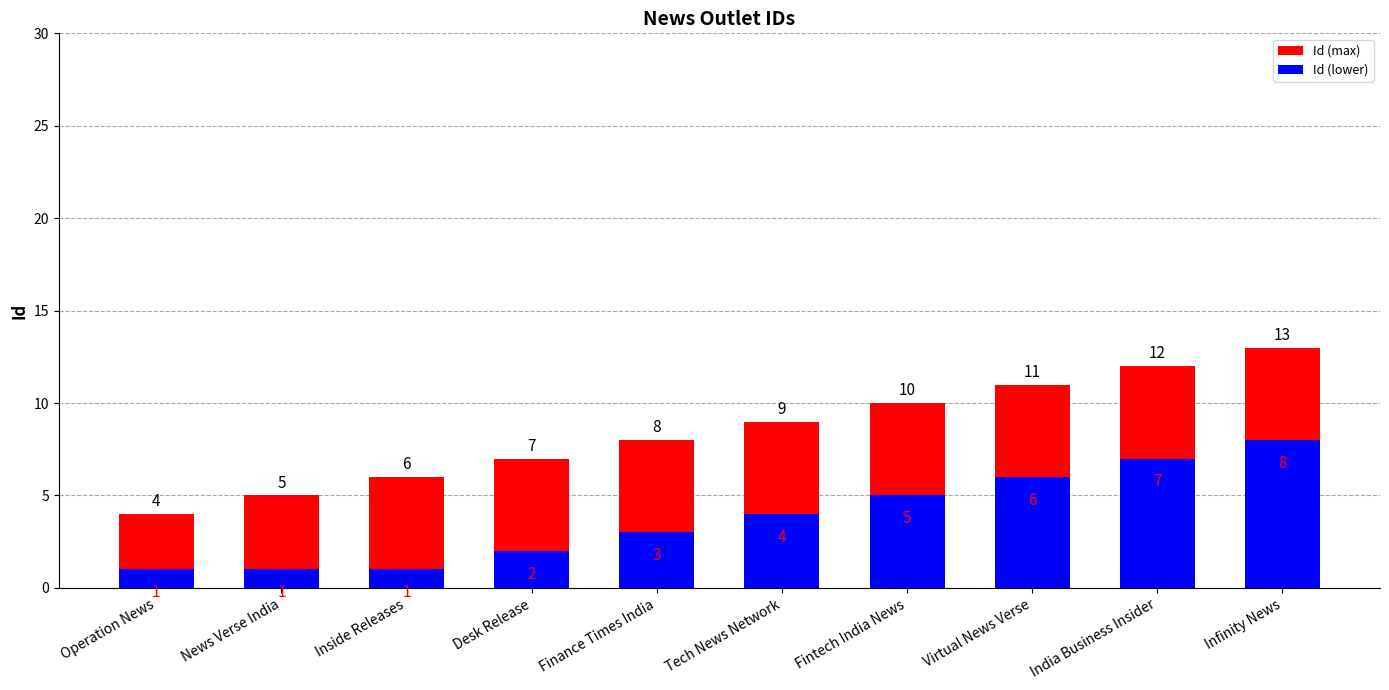

List the labels in order of Id (lower) value, largest first.

Infinity News, India Business Insider, Virtual News Verse, Fintech India News, Tech News Network, Finance Times India, Desk Release, Operation News, News Verse India, Inside Releases